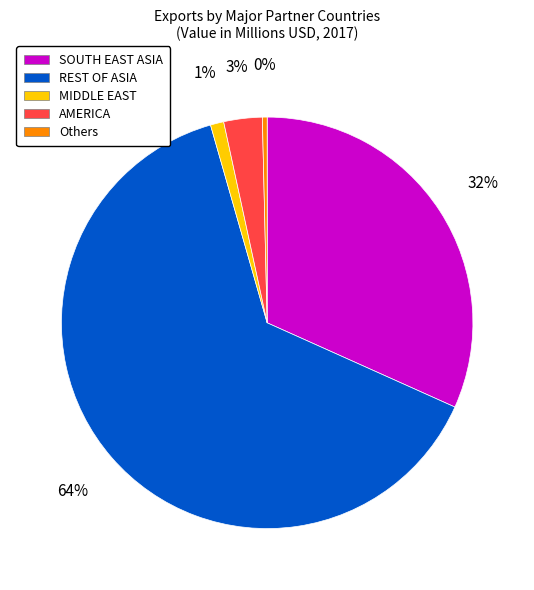

Which has a higher value, MIDDLE EAST or REST OF ASIA?

REST OF ASIA